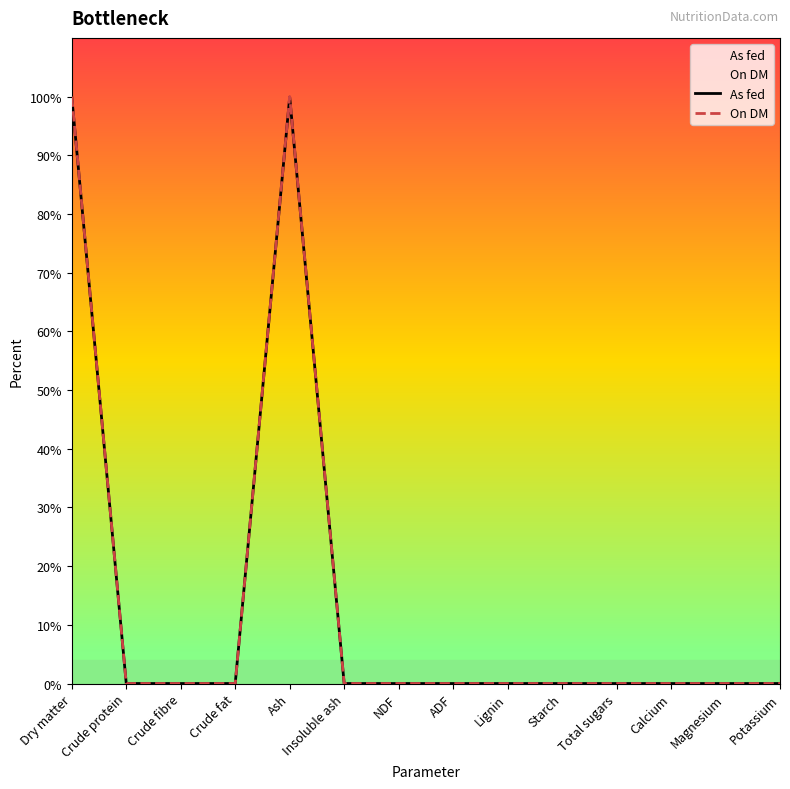

The As fed series shows 0.0 at NDF. True or false?

True